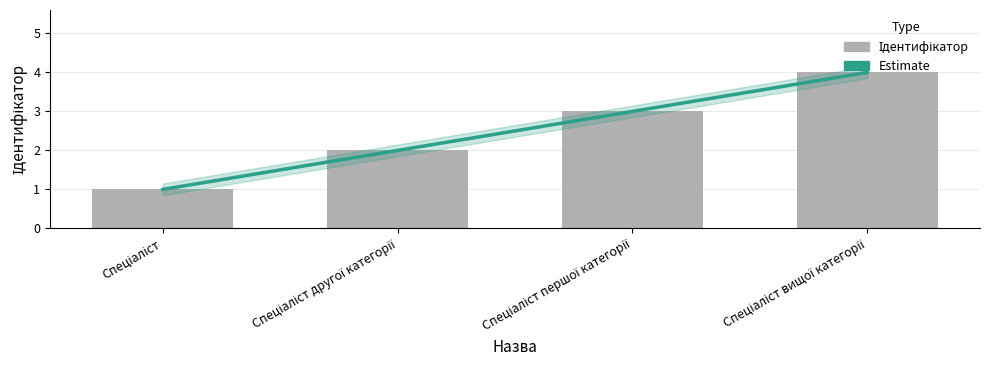

True or false: the data shows 1 at Спеціаліст.

True